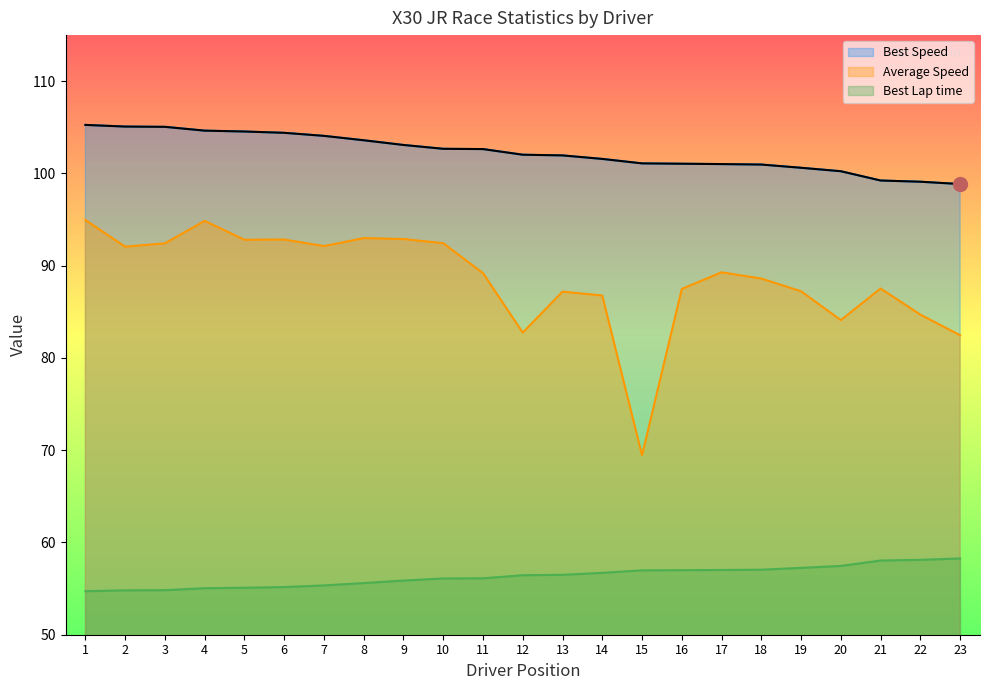

Reading left to right, extract all data points from this chart.

Best Lap time: 54.7	54.8	54.8	55.0	55.1	55.2	55.3	55.6	55.9	56.1	56.1	56.5	56.5	56.7	57.0	57.0	57.0	57.0	57.2	57.5	58.0	58.1	58.3
Best Speed: 105.3	105.1	105.1	104.6	104.5	104.4	104.1	103.6	103.1	102.7	102.6	102.0	102.0	101.6	101.1	101.1	101.0	101.0	100.6	100.2	99.2	99.1	98.9
Average Speed: 95.0	92.1	92.4	94.9	92.8	92.8	92.1	93.0	92.9	92.4	89.2	82.7	87.2	86.8	69.5	87.5	89.3	88.6	87.2	84.1	87.5	84.7	82.5